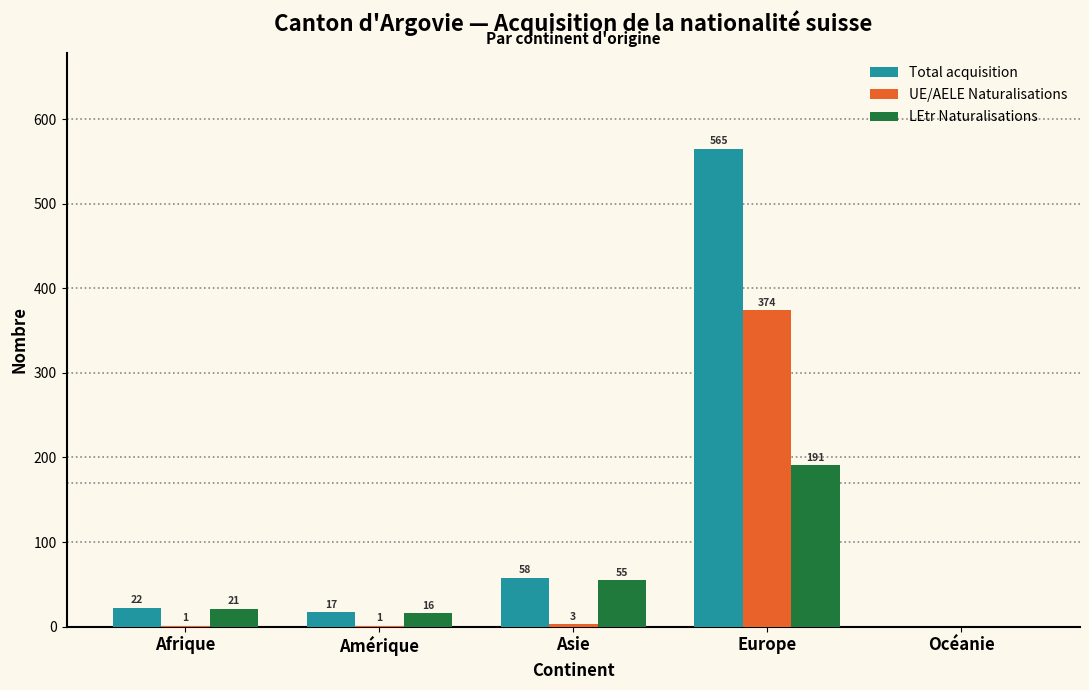

At which category is the sum across all series the highest?

Europe